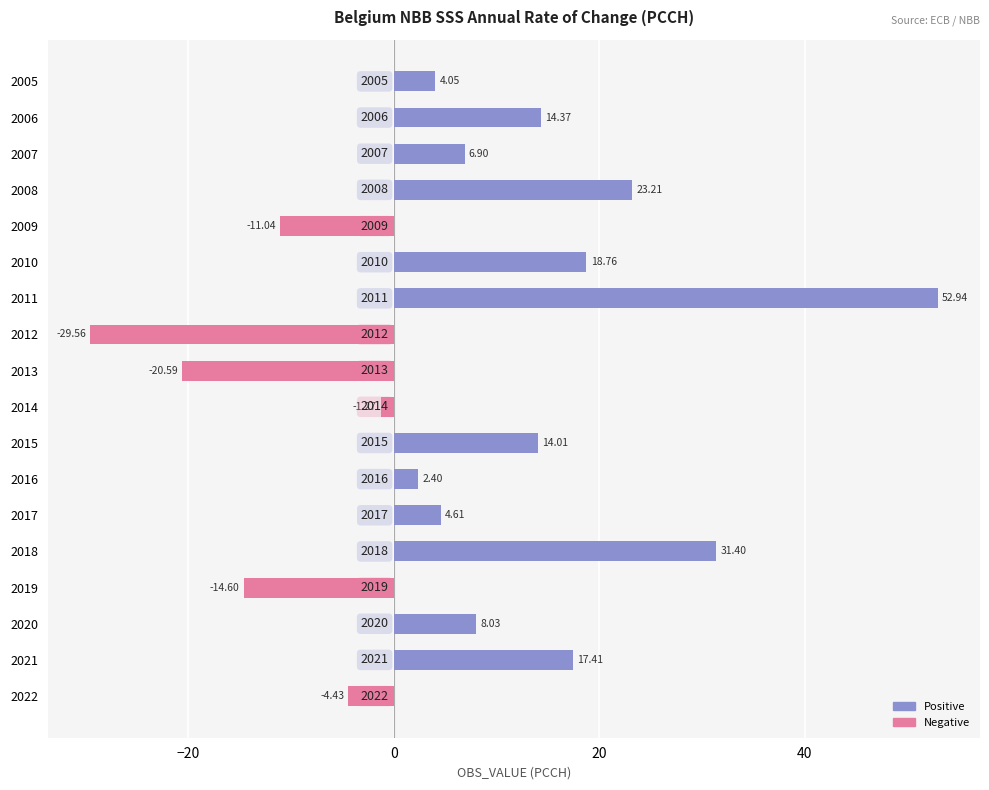

At how many categories does at least one series exceed 0?

12